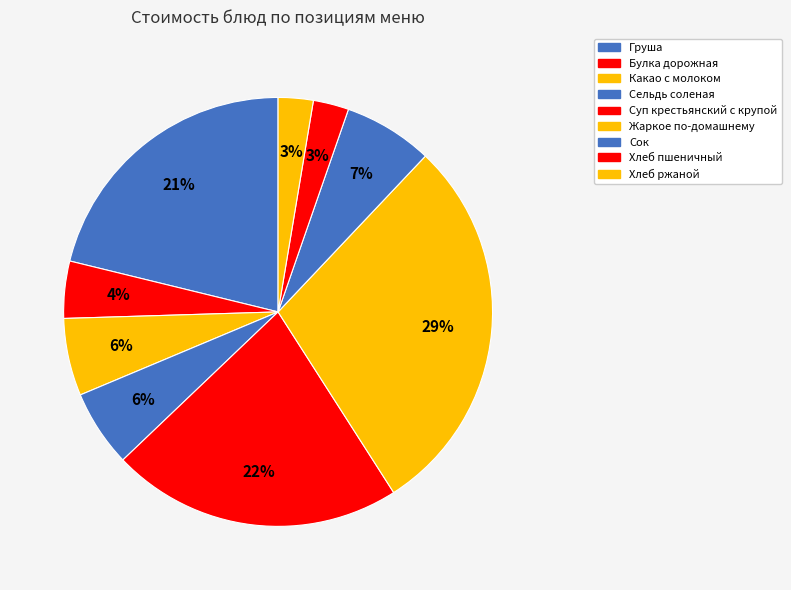

What is the ratio of the value at Хлеб ржаной to the value at Жаркое по-домашнему?

0.1